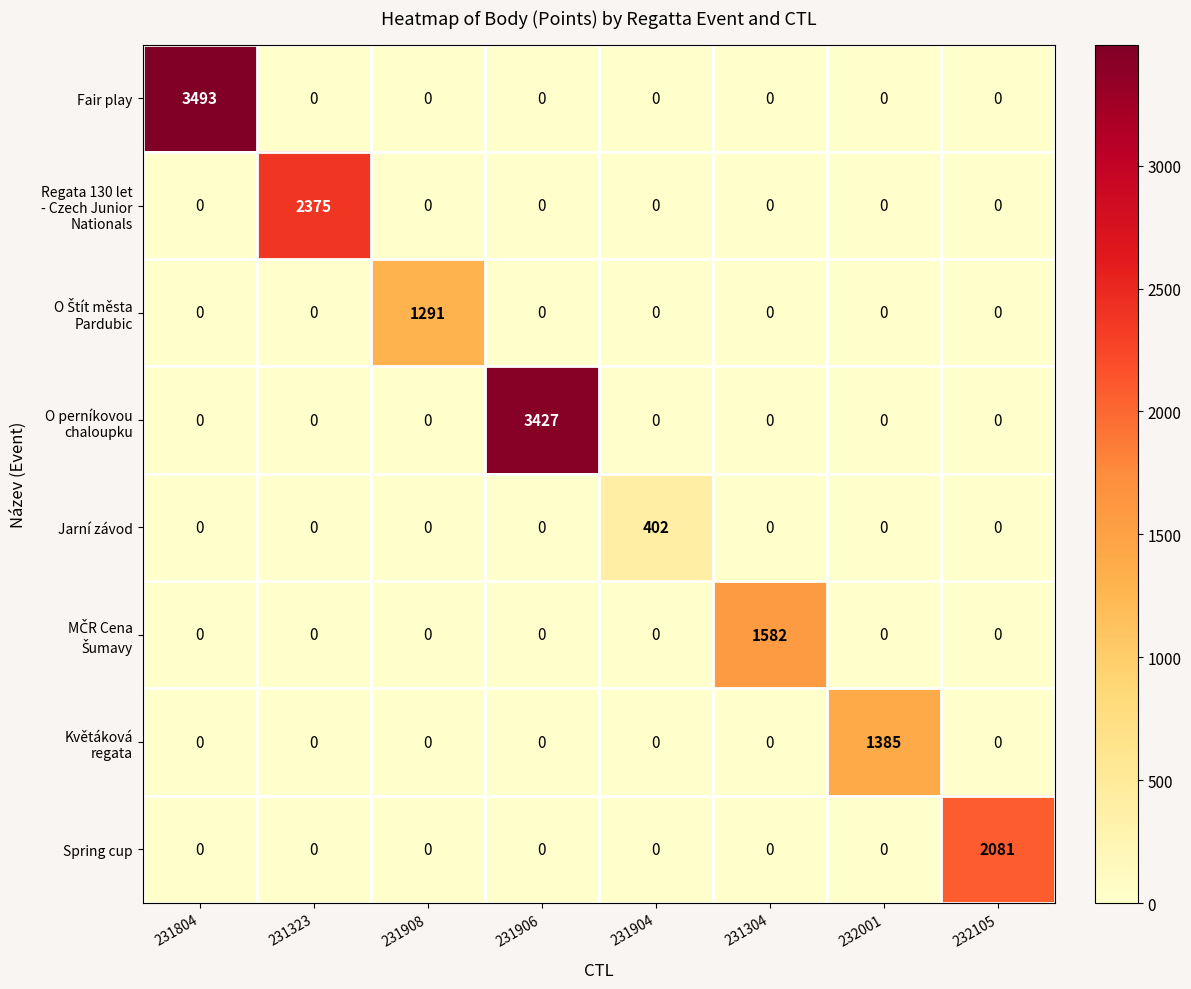

Which category has the highest value in the Jarní závod series?

231904